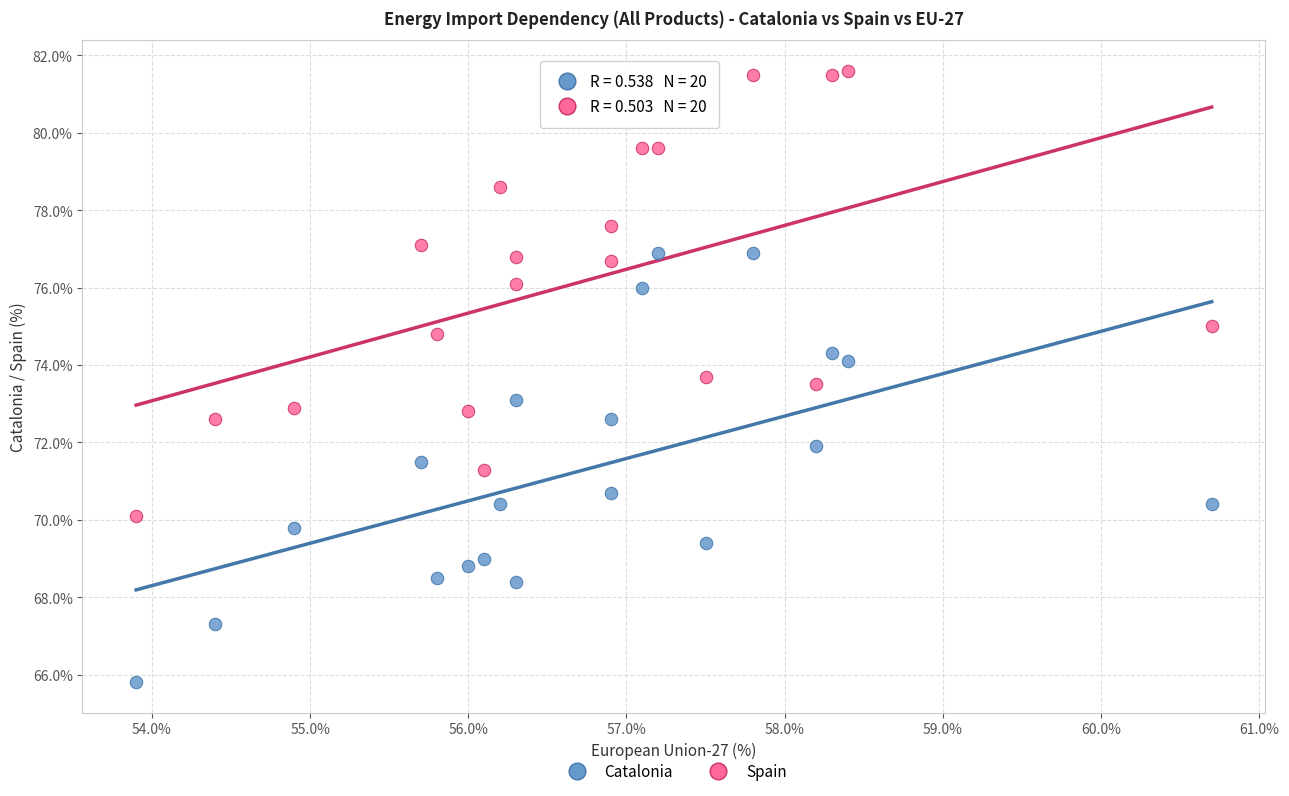

Which series reaches the maximum Y coordinate?

Spain